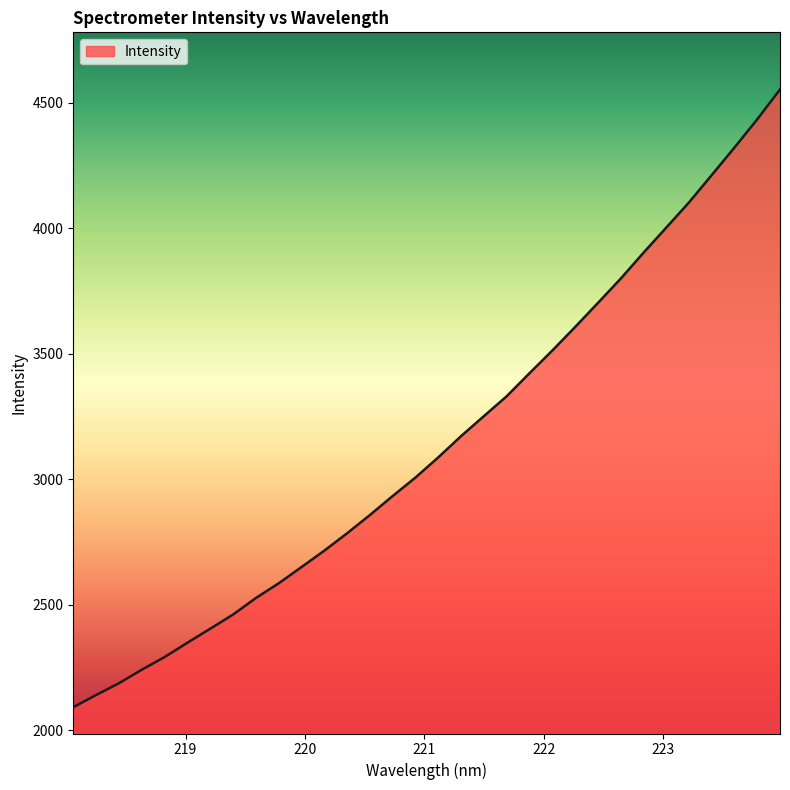

What is the difference between the maximum and minimum values?

2460.2